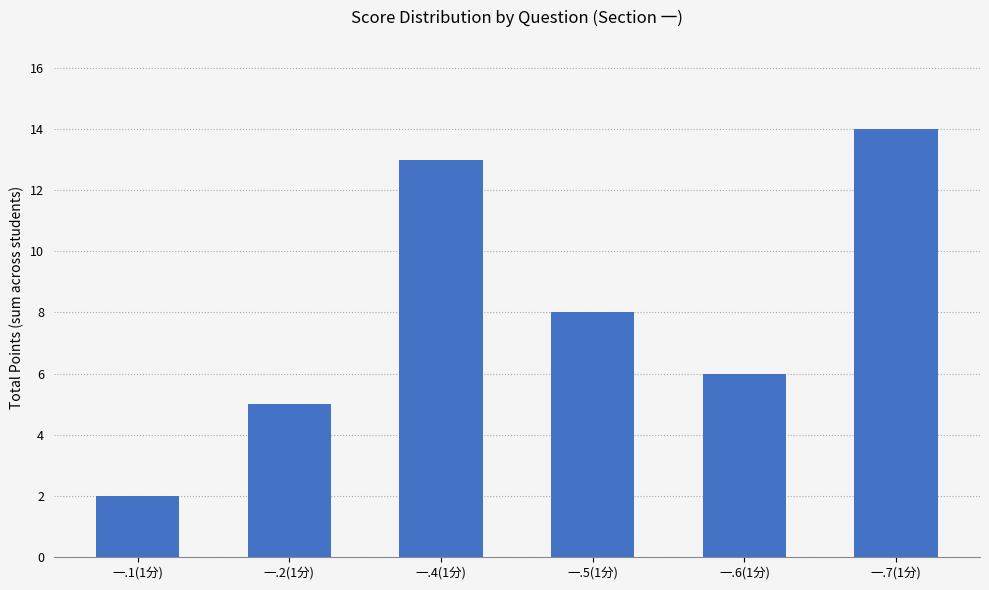

List the labels in order of value, largest first.

一.7(1分), 一.4(1分), 一.5(1分), 一.6(1分), 一.2(1分), 一.1(1分)